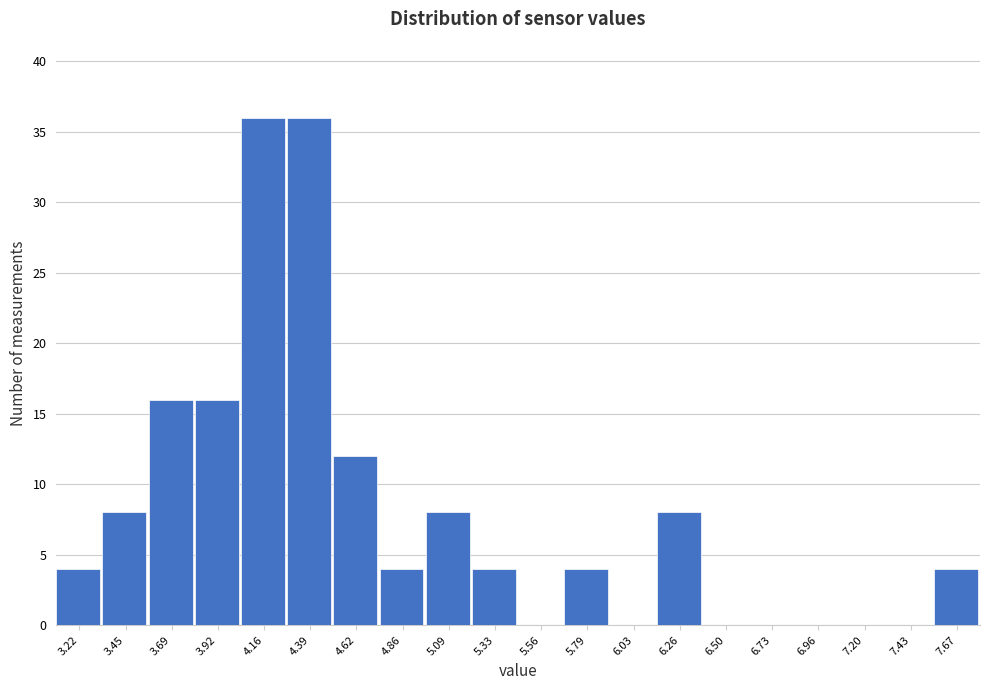

Reading left to right, what are all the values shown in this chart?

3.22=4	3.45=8	3.69=16	3.92=16	4.16=36	4.39=36	4.62=12	4.86=4	5.09=8	5.33=4	5.56=0	5.79=4	6.03=0	6.26=8	6.50=0	6.73=0	6.96=0	7.20=0	7.43=0	7.67=4